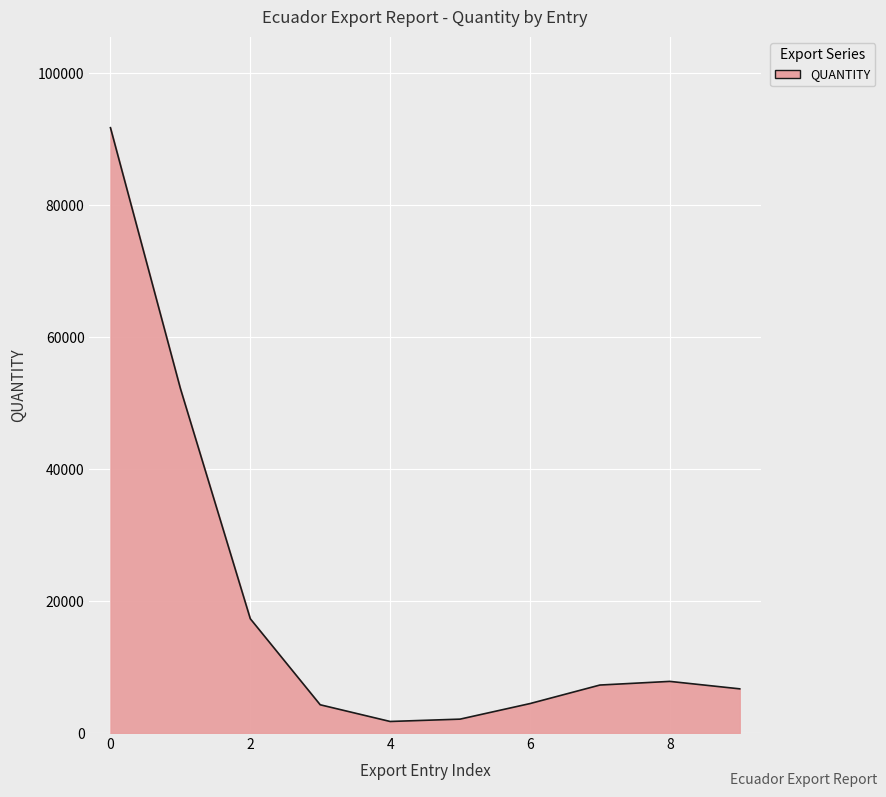

What is the maximum value shown in the chart?

91721.9